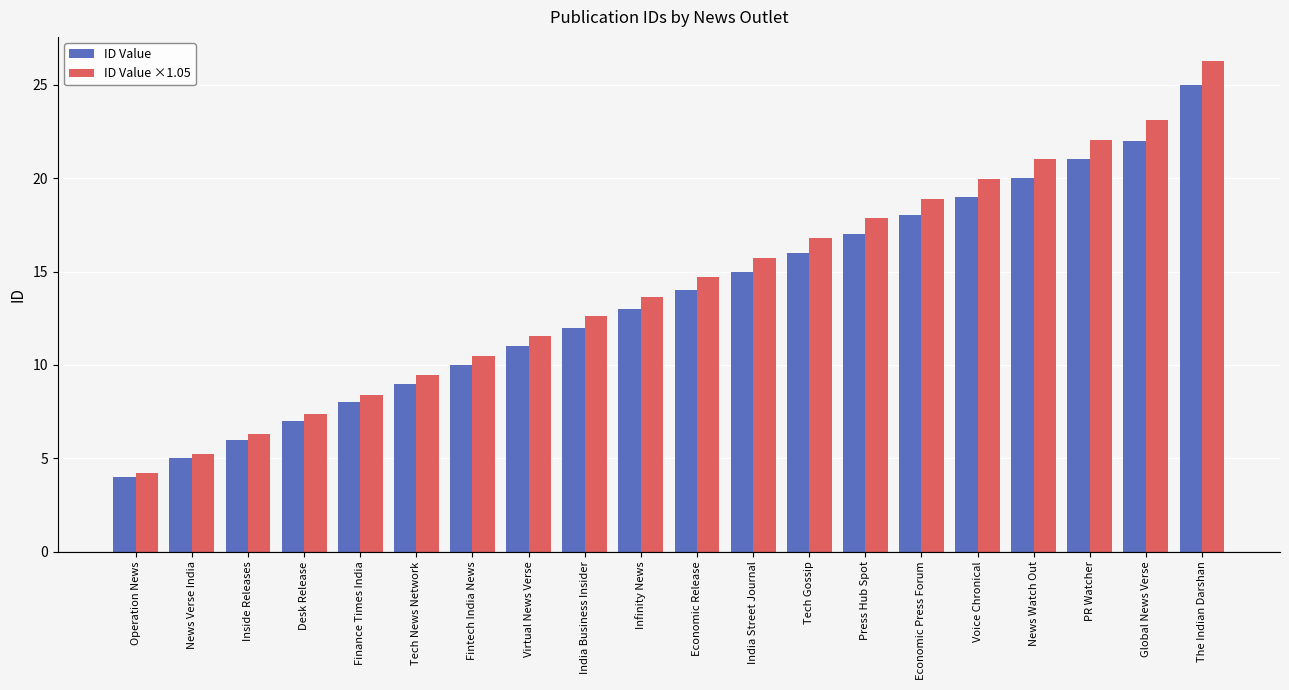

Rank the series at Press Hub Spot from highest to lowest value.

ID Value ×1.05, ID Value